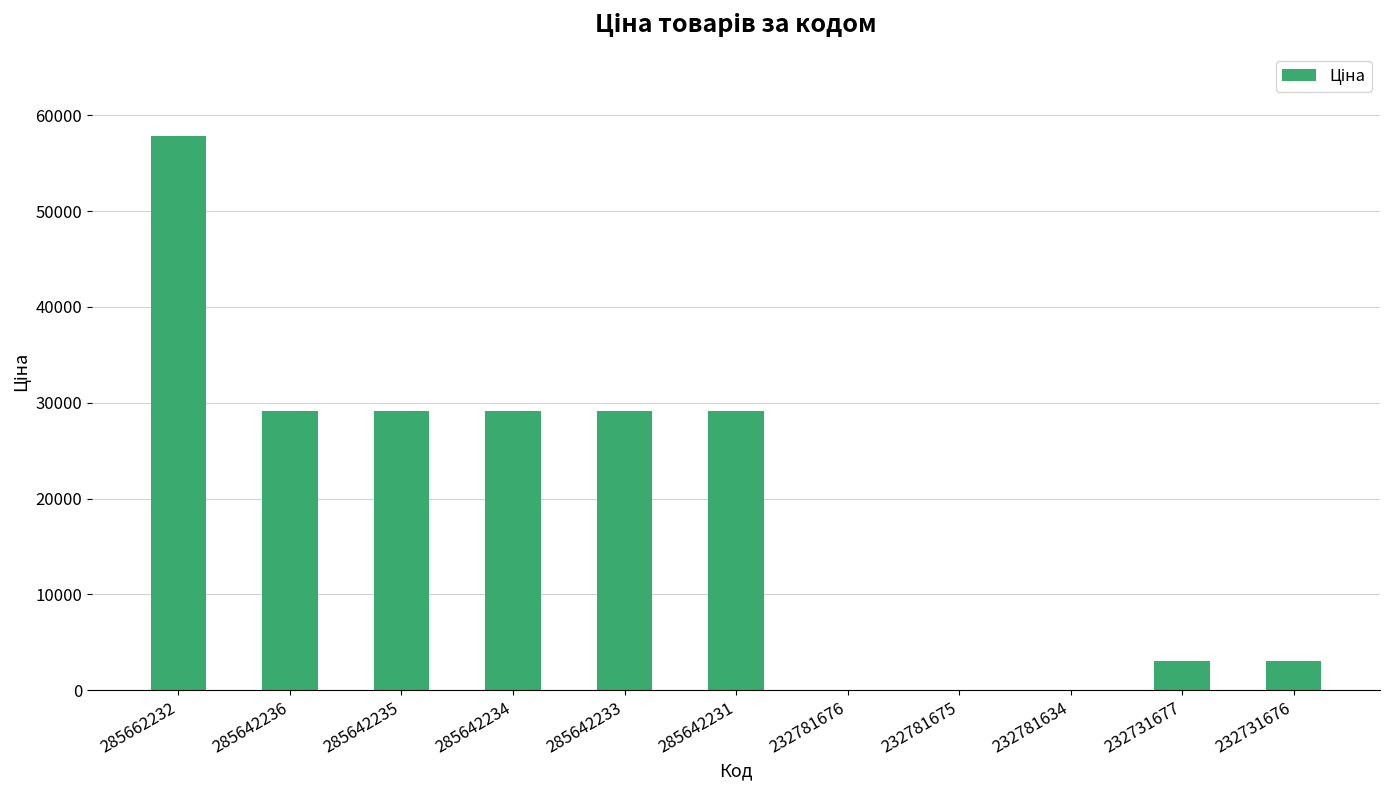

The chart shows a value of 15.6 at 232781634. True or false?

True